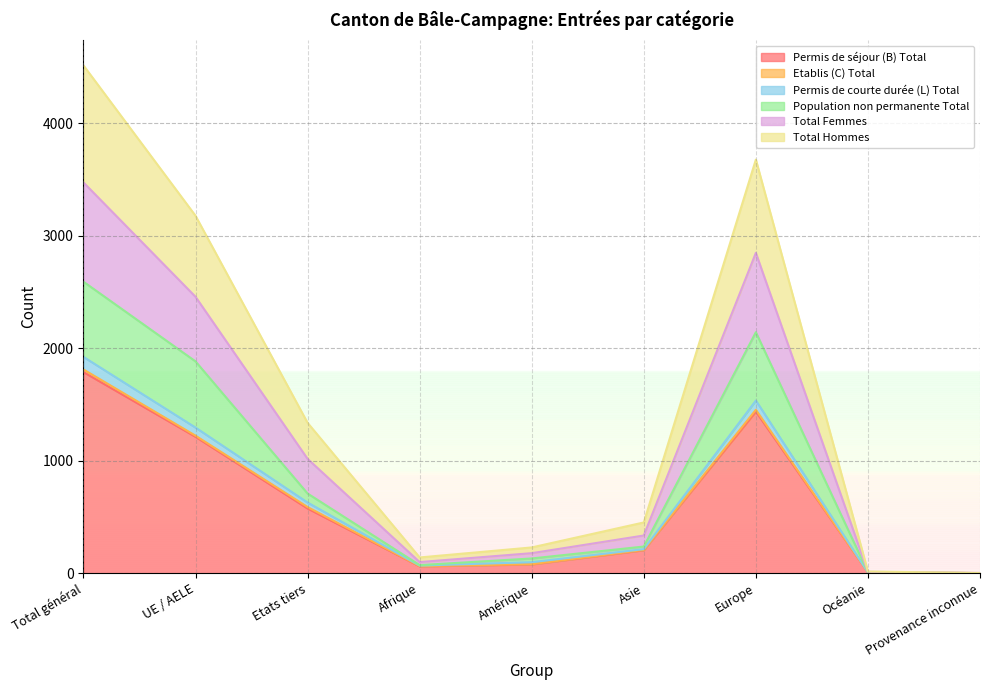

How many data points in Total Hommes are less than 451?

4